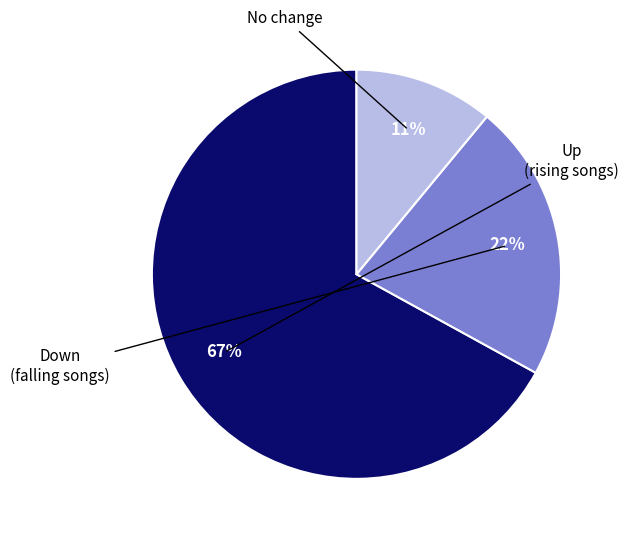

To the nearest percent, what is the difference between the largest and smallest slice percentages?

56%